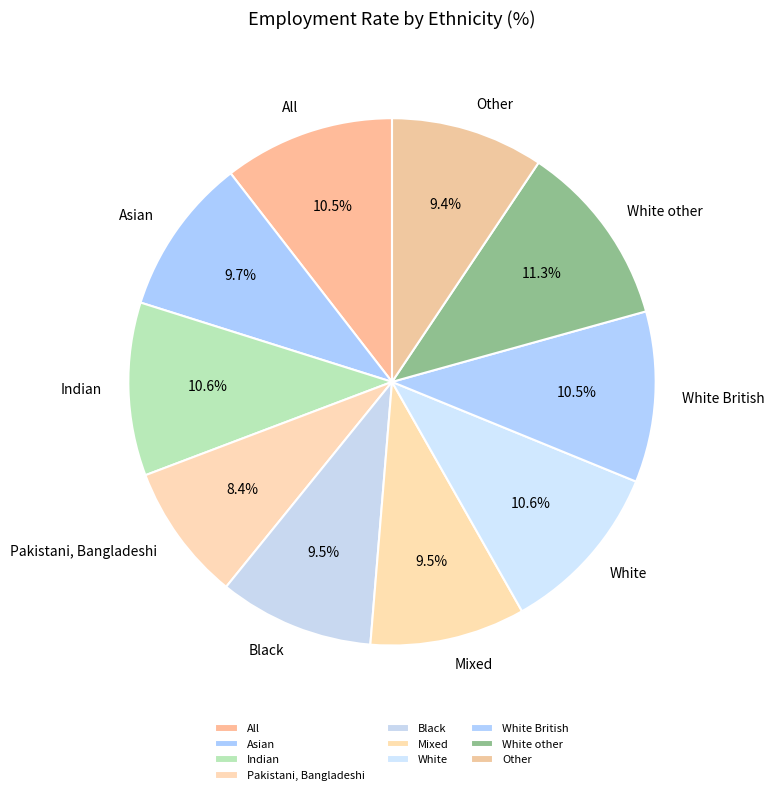

What percentage is the Indian slice, to the nearest percent?

11%